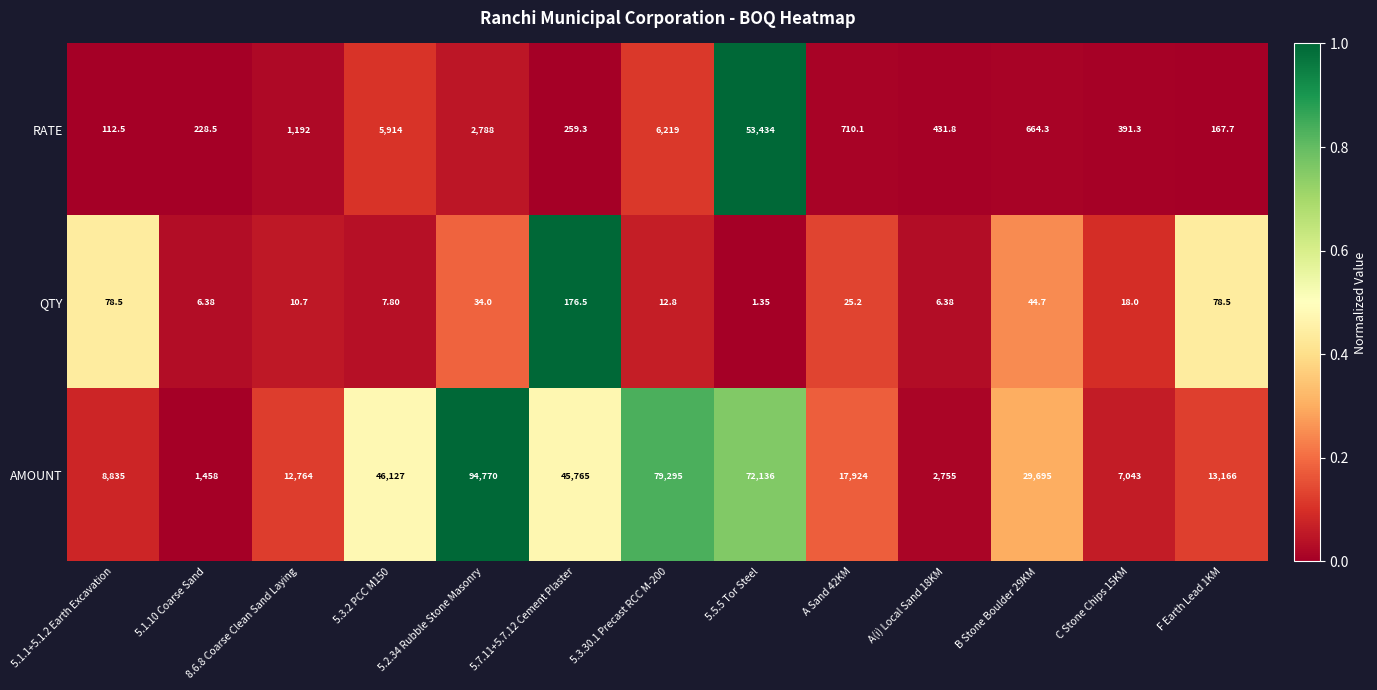

Which series has the widest spread of values?

AMOUNT